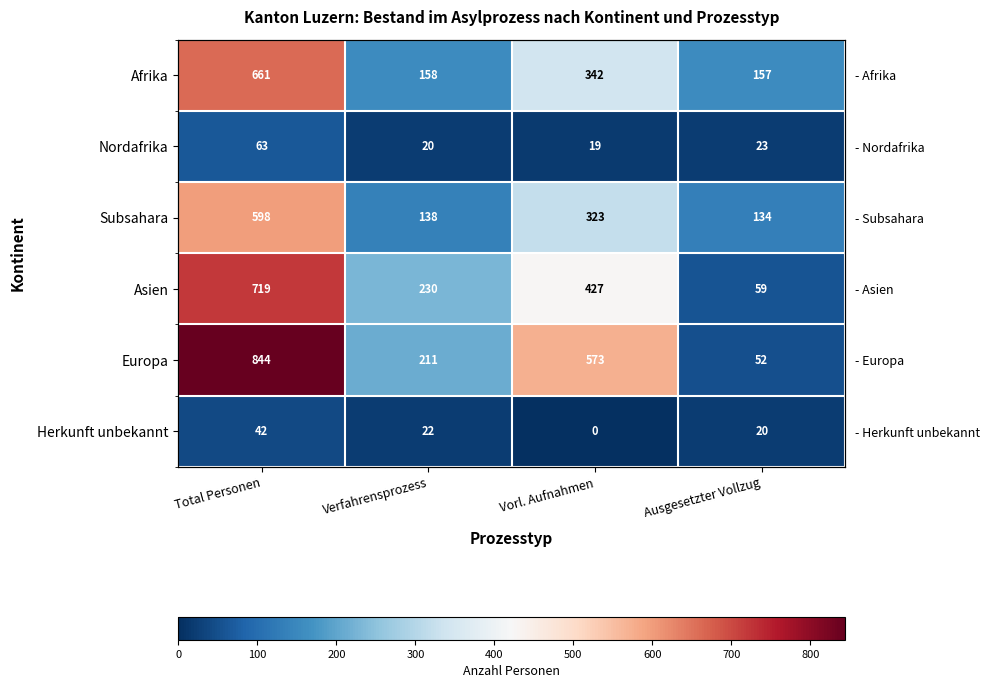

At which category is the sum across all series the highest?

Total Personen